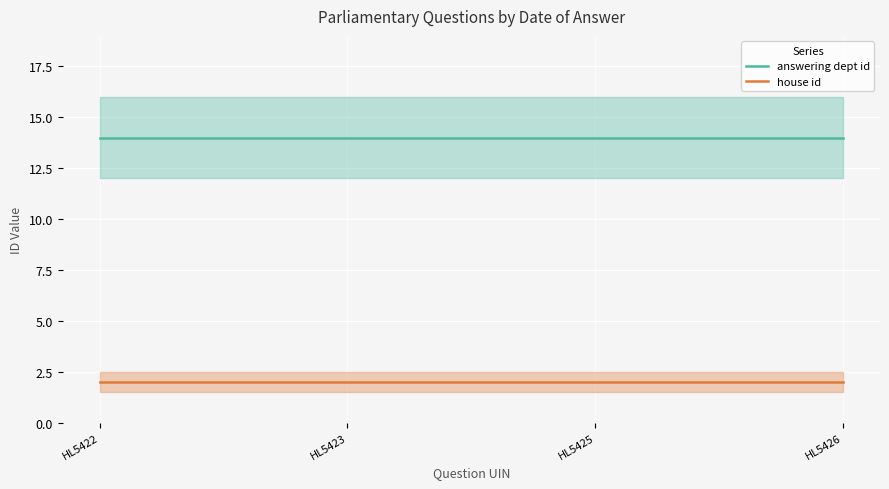

Reading left to right, extract all data points from this chart.

answering dept id: HL5422=14	HL5423=14	HL5425=14	HL5426=14
house id: HL5422=2	HL5423=2	HL5425=2	HL5426=2